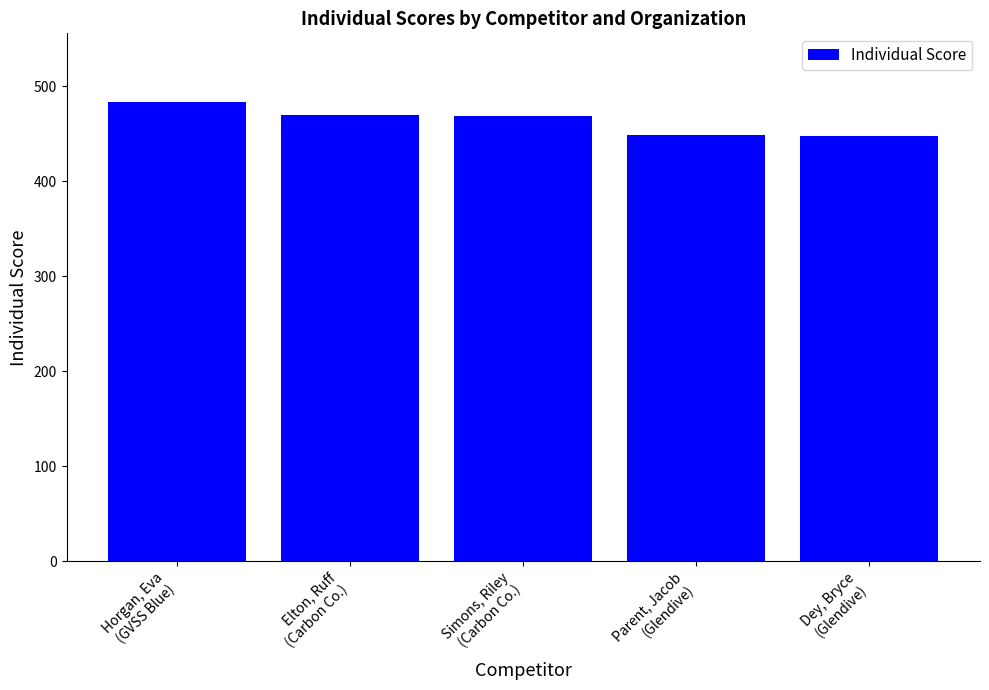

What is the change in value from Horgan, Eva
(GVSS Blue) to Dey, Bryce
(Glendive)?

-36